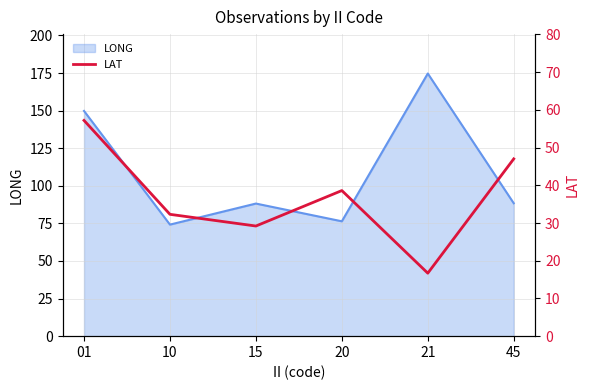

The chart shows a value of 40.4 at 15. True or false?

False